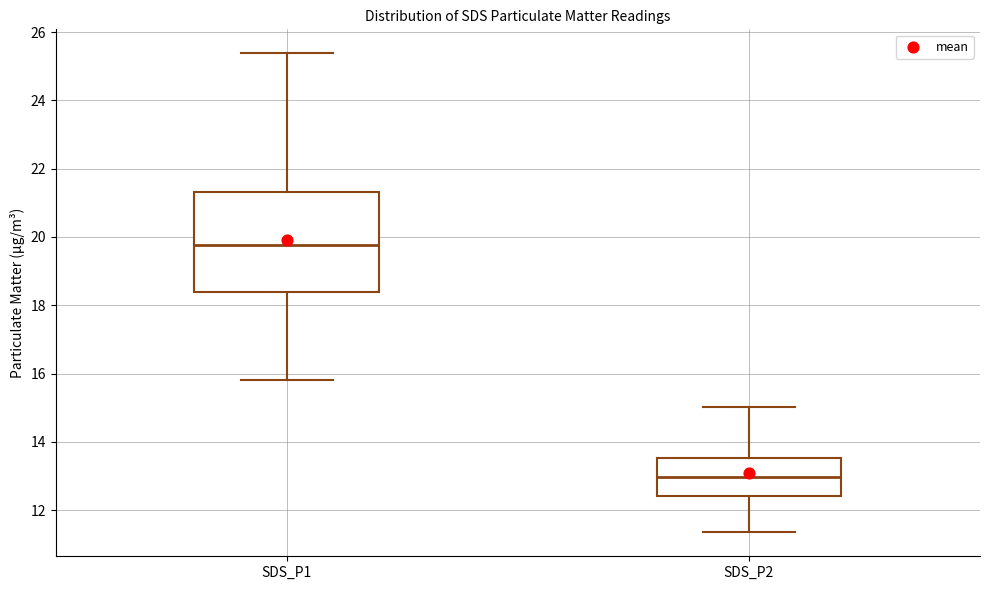

Reading left to right, read every box against the y-axis: the position of its median line, the range the box covers, and the ends of its whiskers. The values are not printed on the chart, so give them approximately, as read against the axis.

SDS_P1: median 19.8, box 18.4 to 21.4, whiskers 15.8 to 25.4
SDS_P2: median 13.0, box 12.4 to 13.6, whiskers 11.4 to 15.0